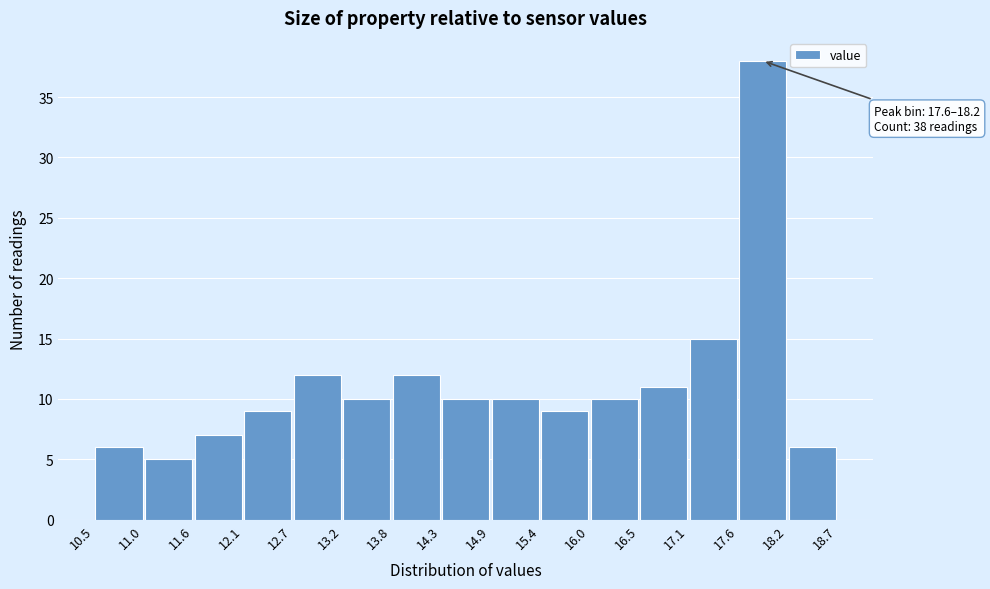

Over which range of the x-axis is the bar tallest?

17.6 to 18.2